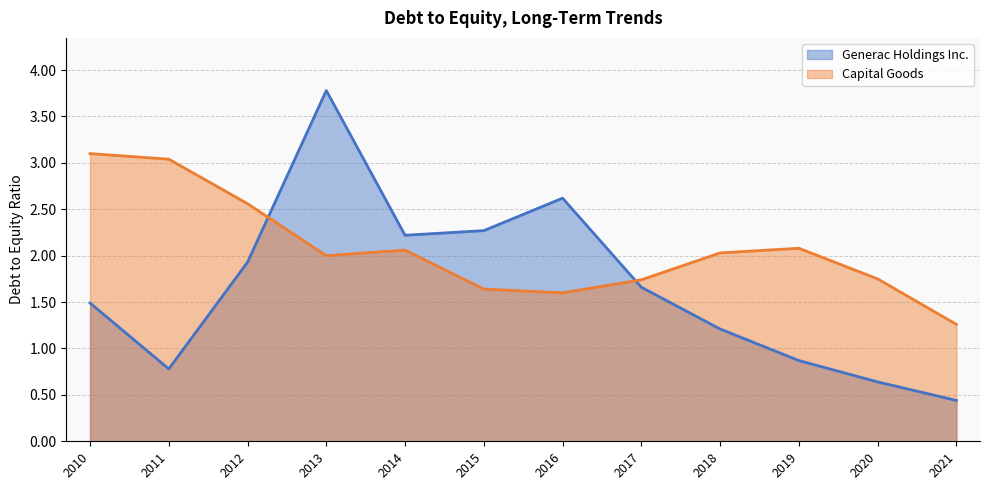

At how many categories does at least one series exceed 1?

12